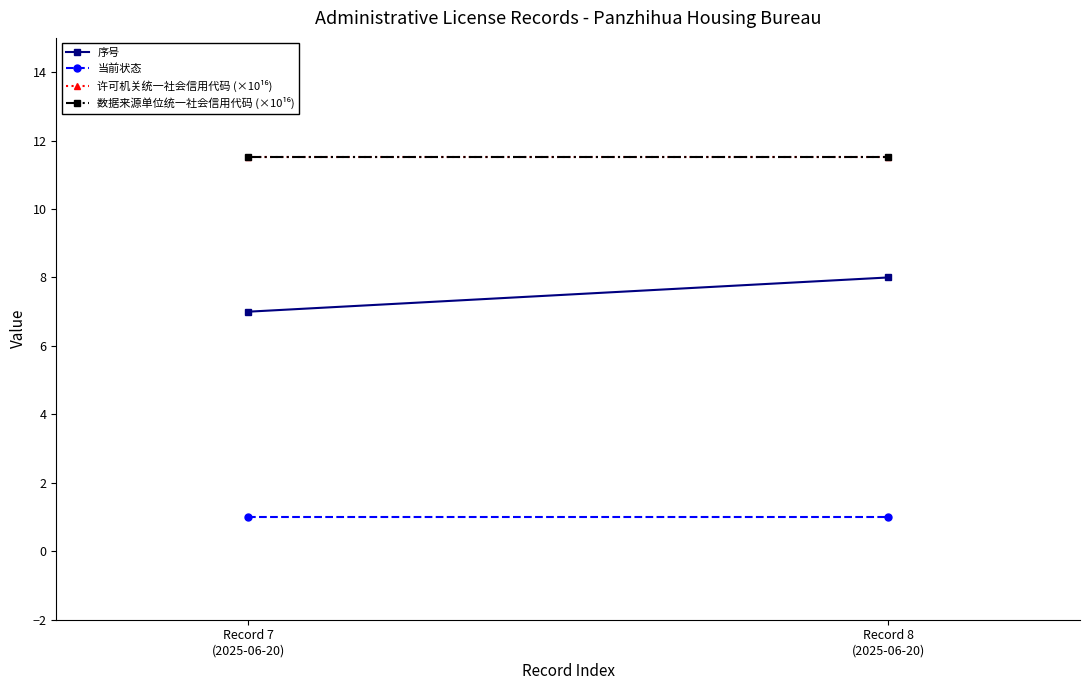

Rank the categories by 数据来源单位统一社会信用代码 (×10¹⁶) value from lowest to highest.

Record 7
(2025-06-20), Record 8
(2025-06-20)